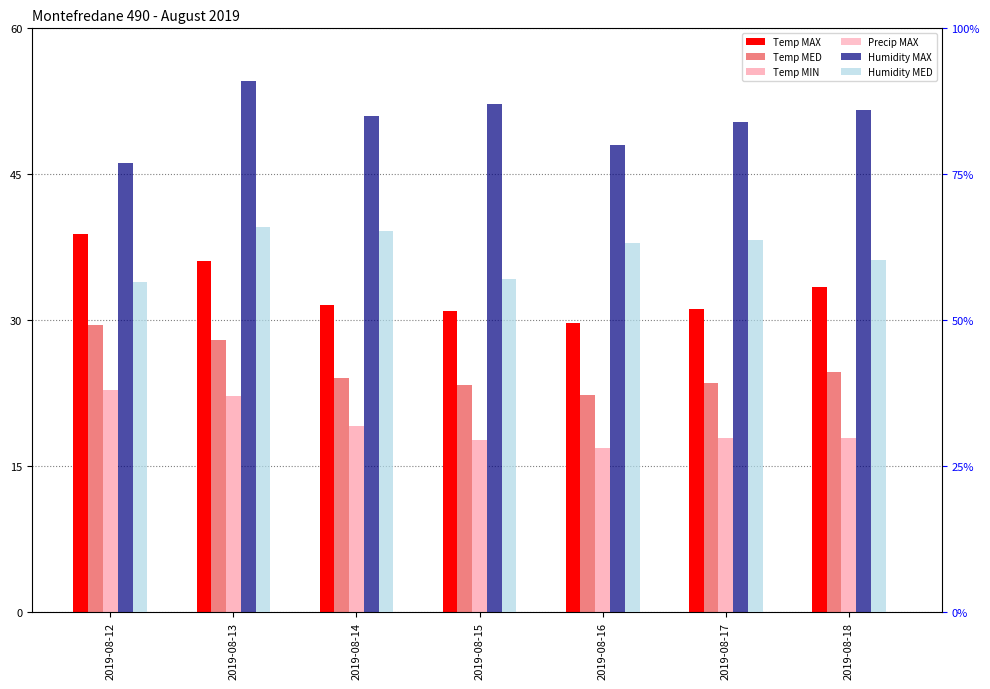

How many groups of bars are there?

7